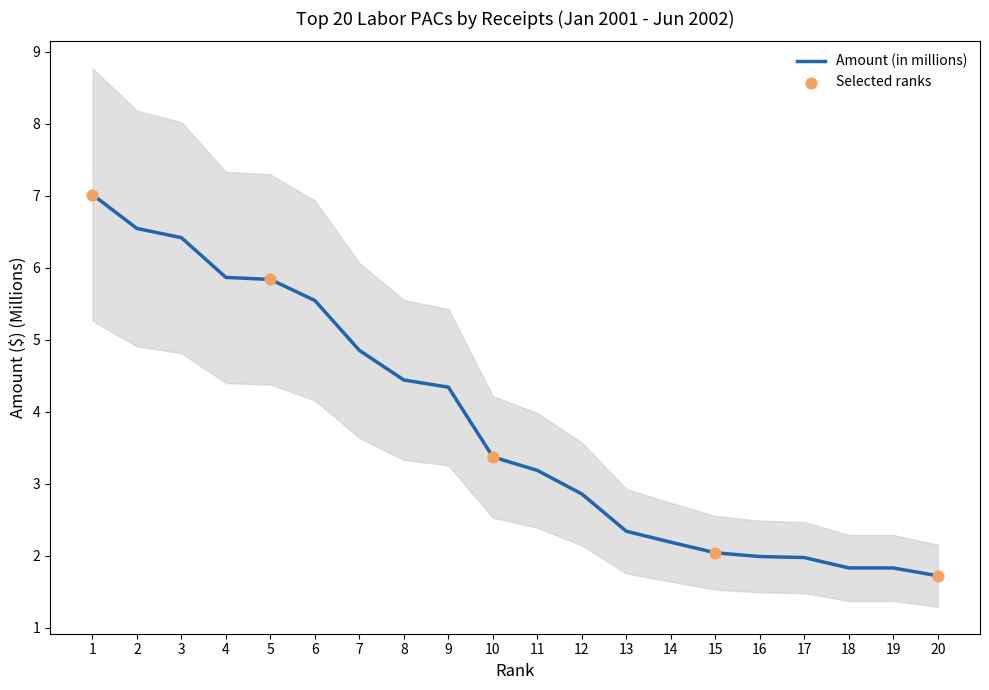

What is the change in value from 11 to 20?

-1.5